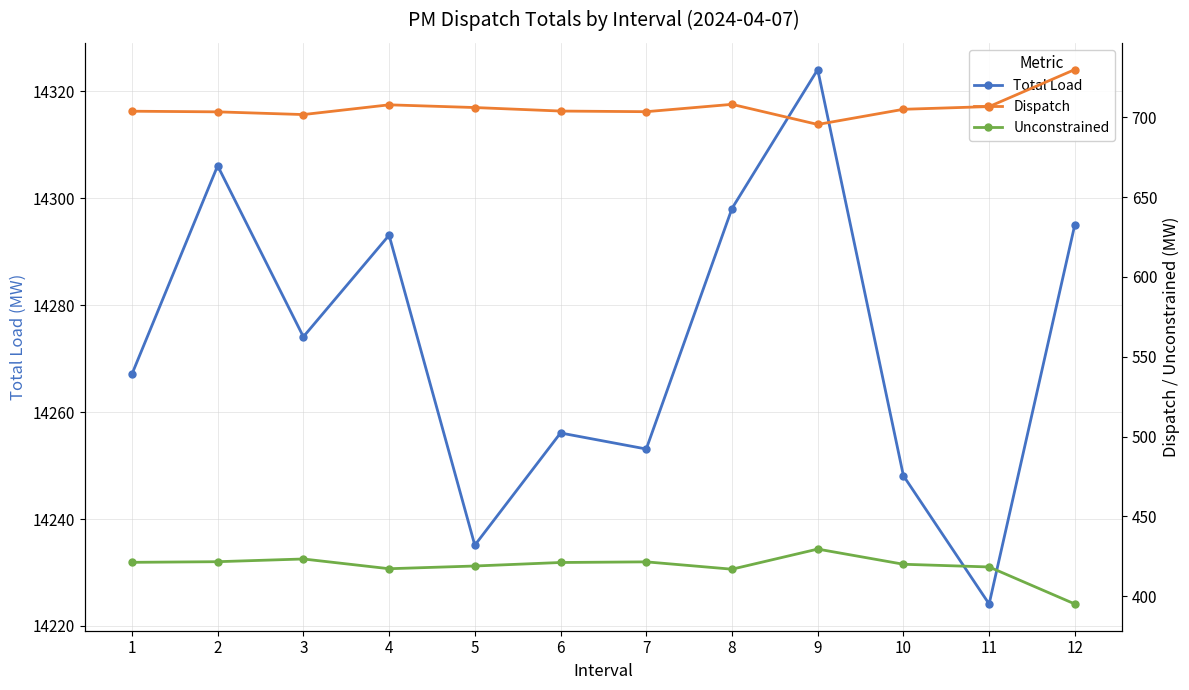

What is the average value of the Unconstrained series?

418.7